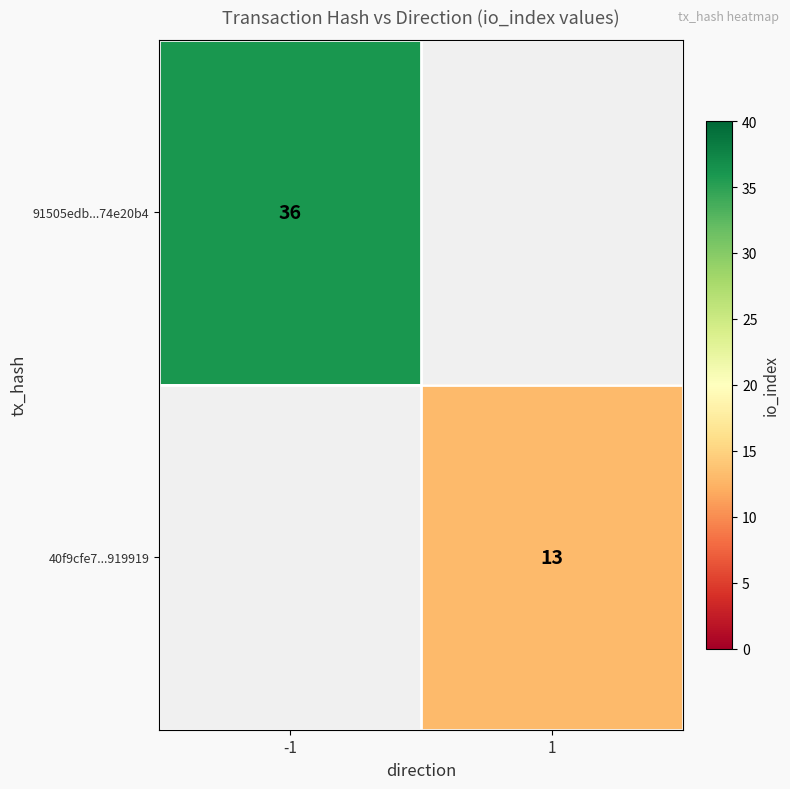

The 91505edb...74e20b4 series shows 60 at -1. True or false?

False